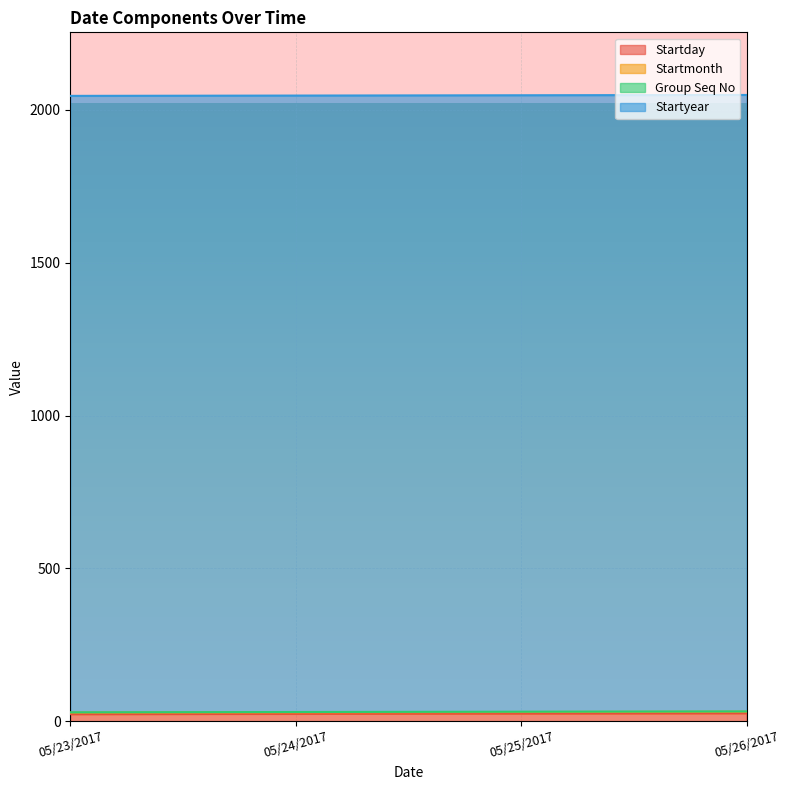

Reading left to right, extract all data points from this chart.

Startday: 23	24	25	26
Startmonth: 5	5	5	5
Group Seq No: 1	1	1	1
Startyear: 2017	2017	2017	2017